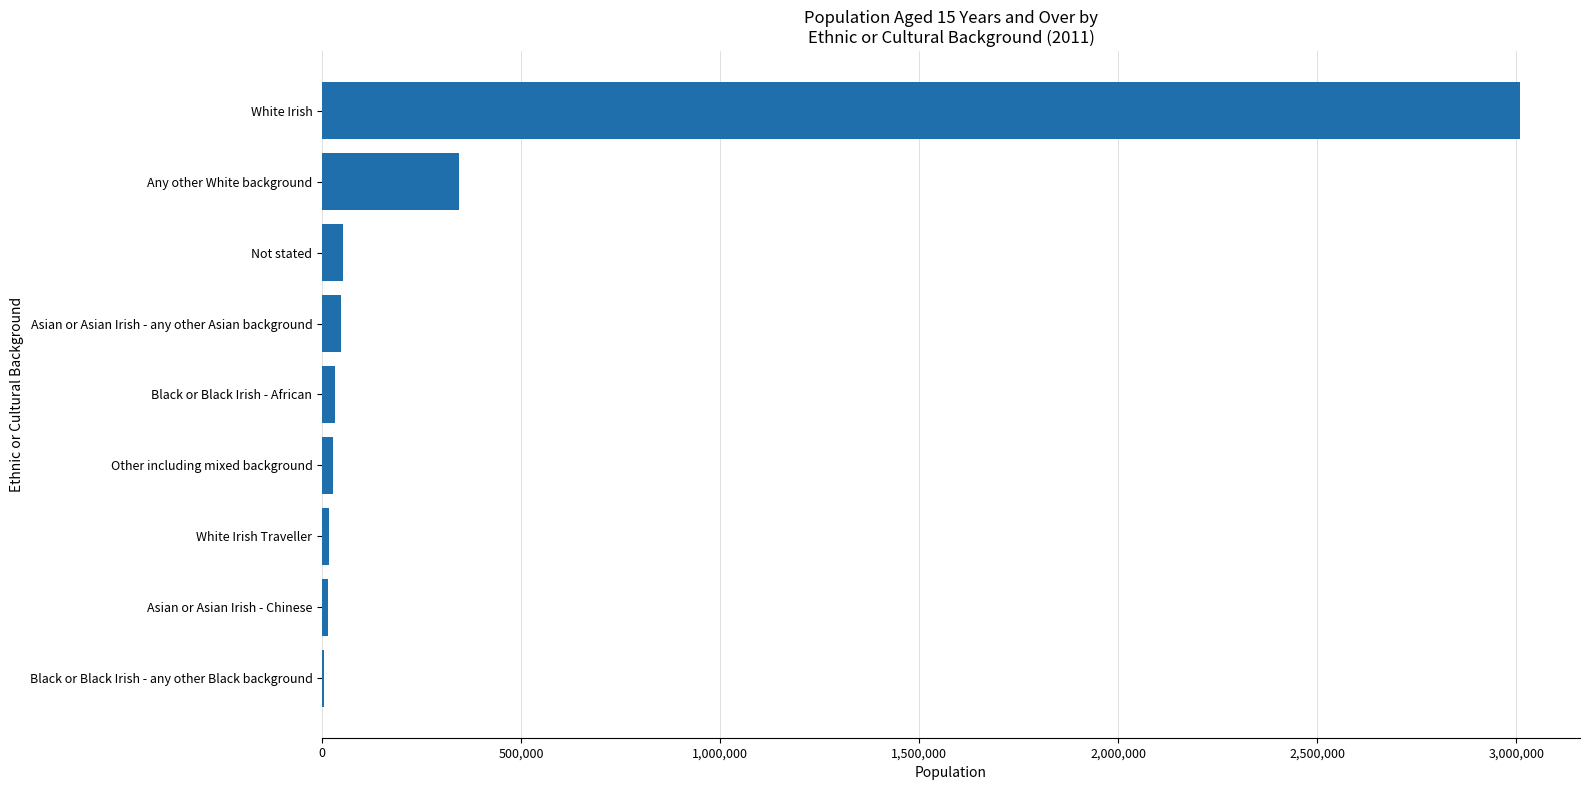

What is the greatest value displayed?

3009653